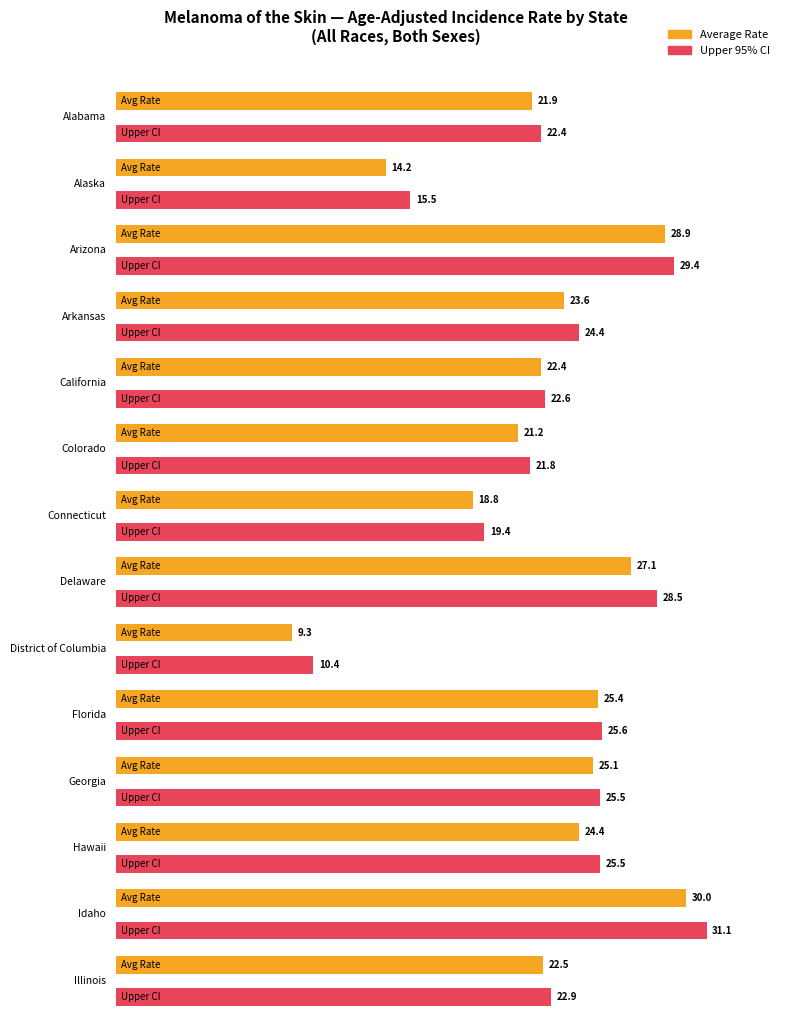

At which label is Average utilization closest to 19?

Connecticut